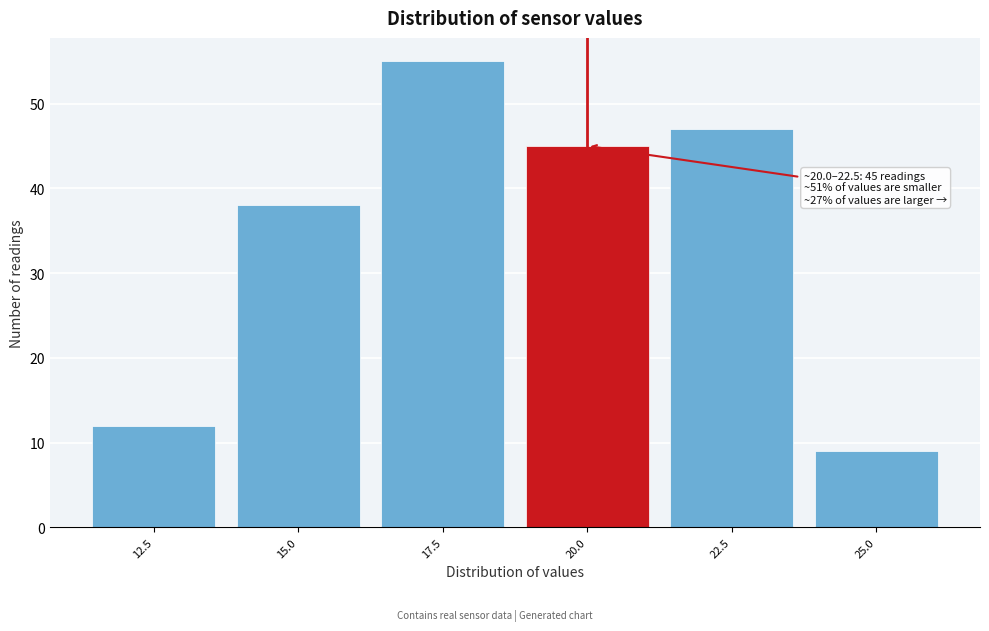

Reading left to right, transcribe all the data shown in this chart.

12	38	55	45	47	9